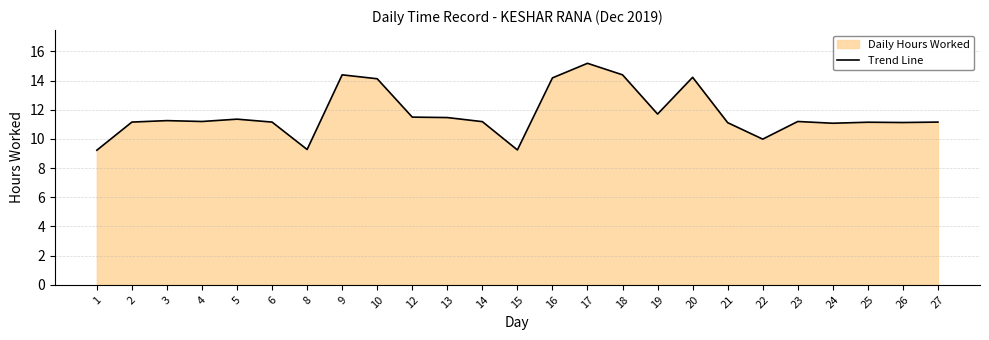

Reading left to right, list all the values displayed in this chart.

9.2	11.2	11.3	11.2	11.4	11.2	9.3	14.4	14.1	11.5	11.5	11.2	9.2	14.2	15.2	14.4	11.7	14.2	11.1	10.0	11.2	11.1	11.2	11.1	11.2